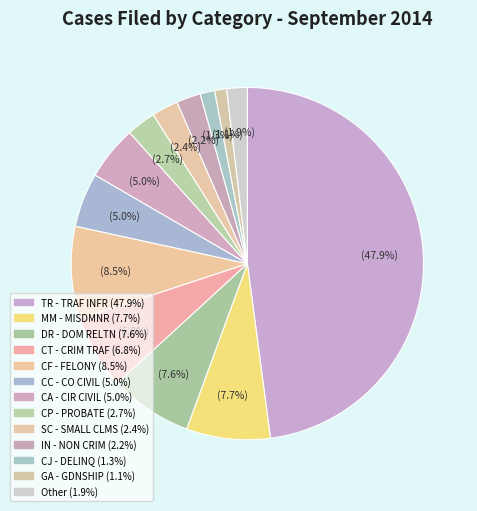

Count the number of slices in the pie.

13